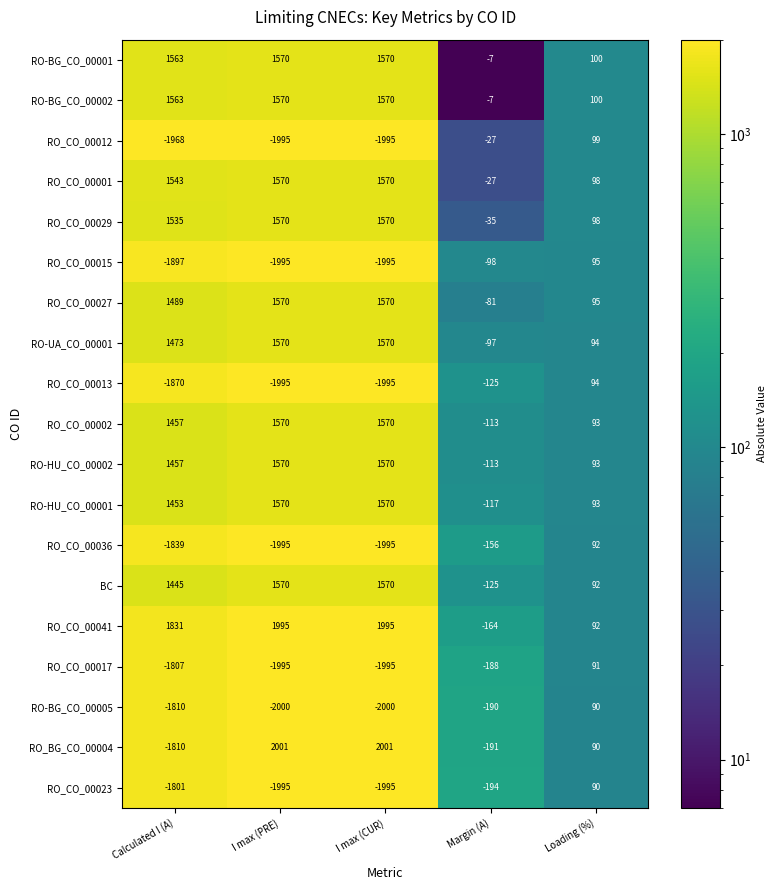

What is the difference between the maximum and minimum values in the RO_CO_00027 series?

1651